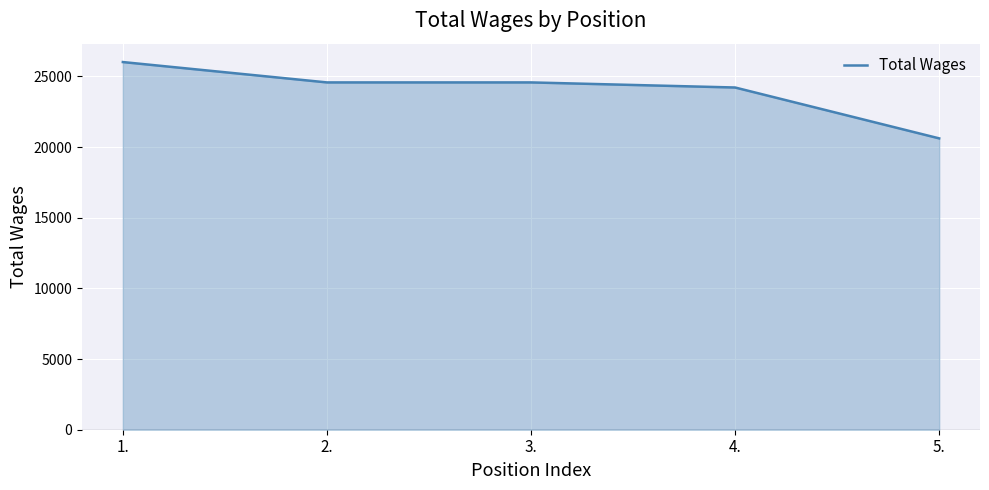

What is the maximum value shown in the chart?

26017